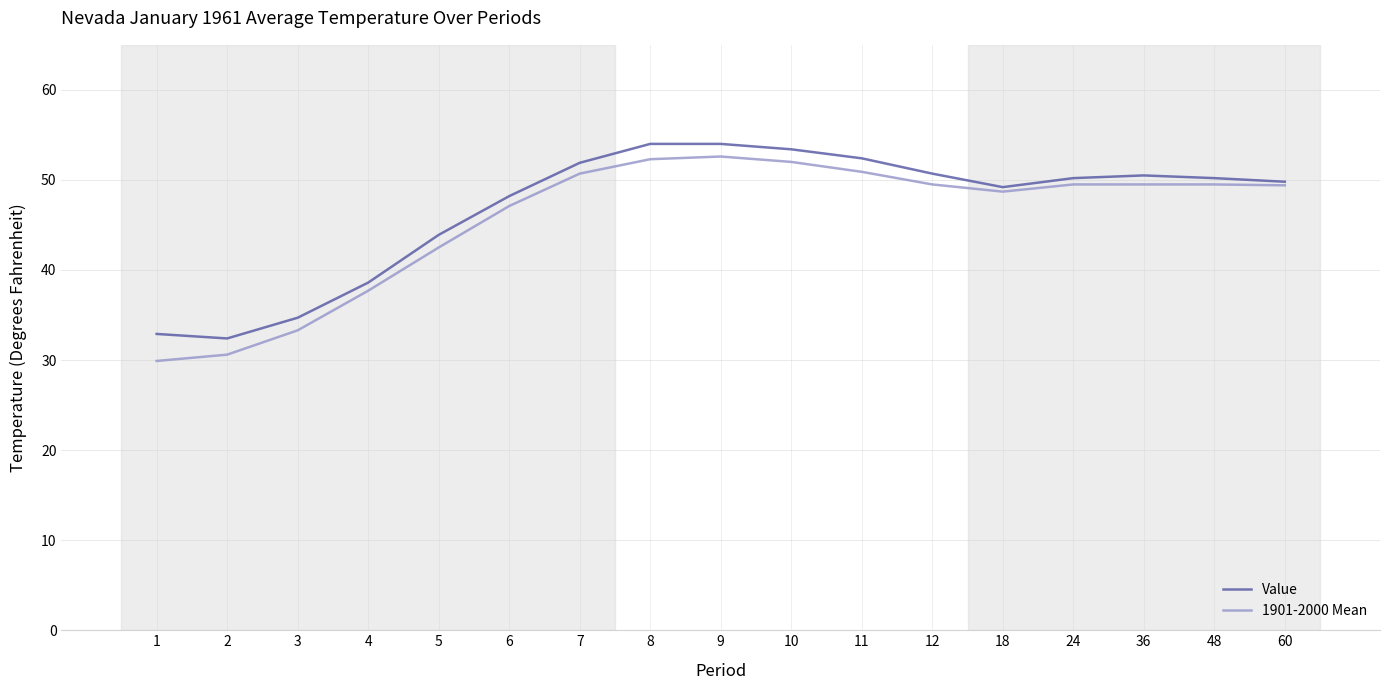

The Value series shows 27.9 at 5. True or false?

False